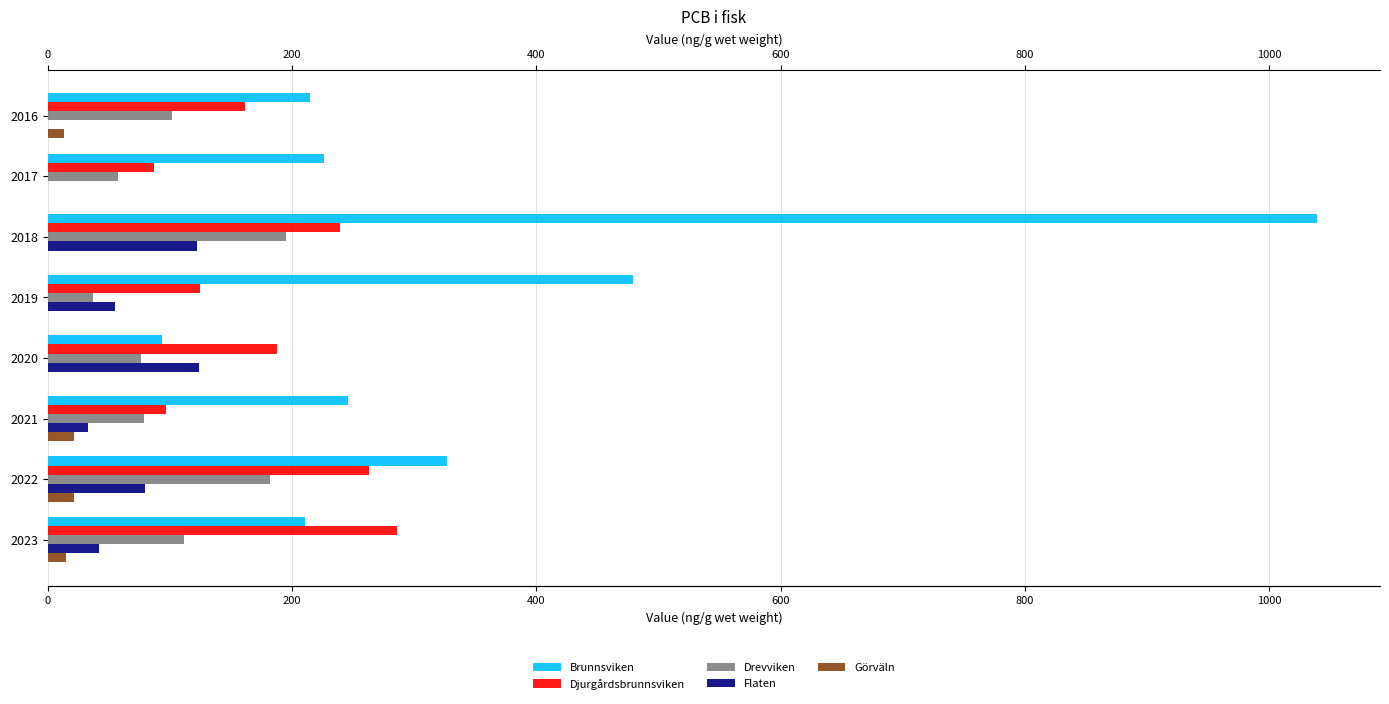

Between 2018 and 2023, which series saw the biggest shift?

Brunnsviken